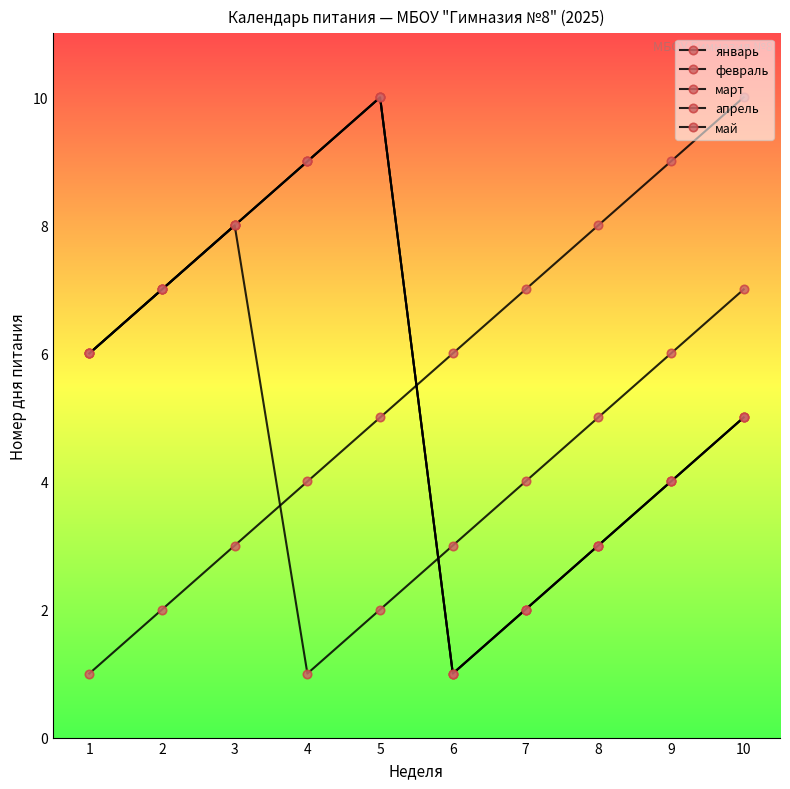

What is the highest value of the май series?

8